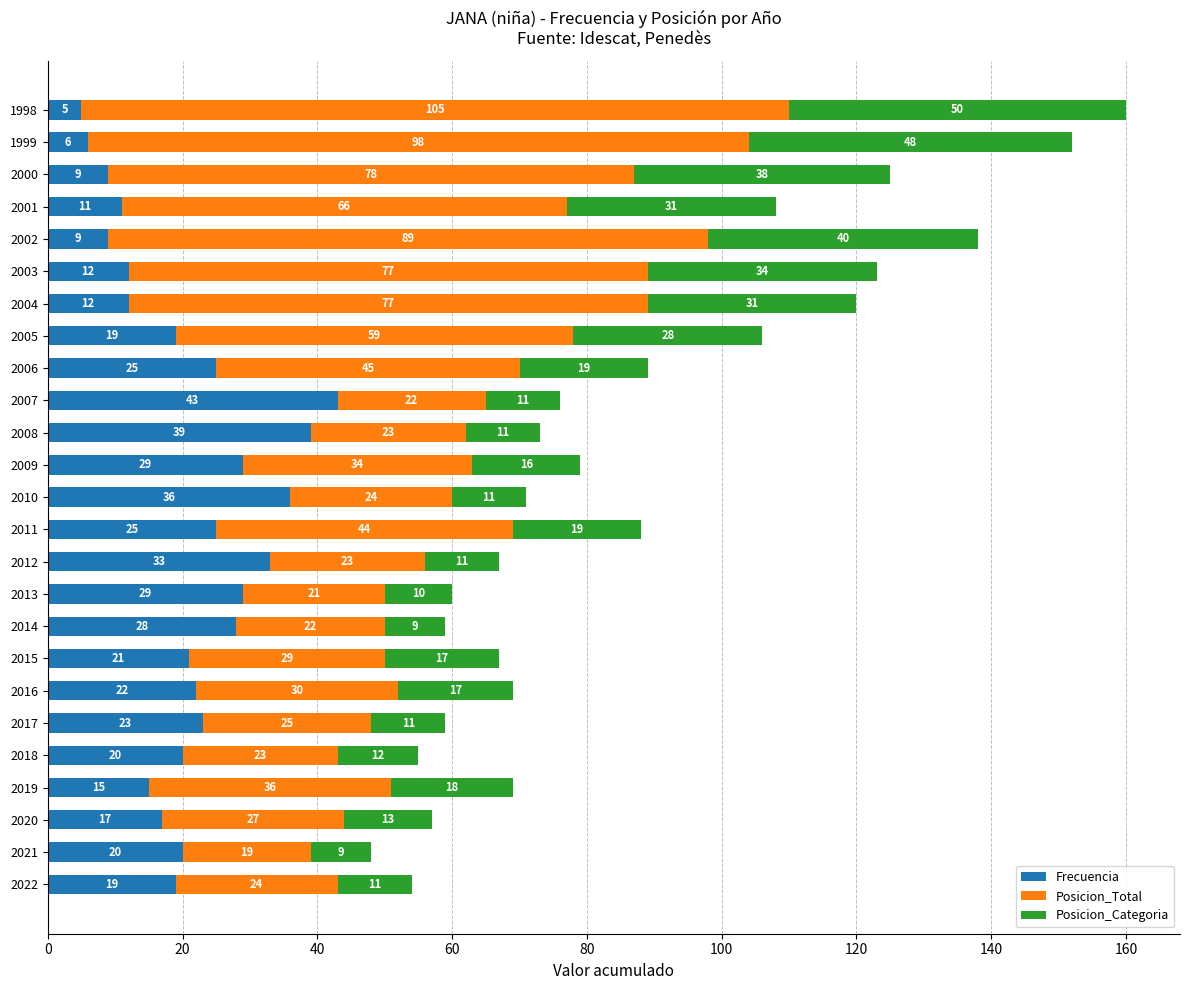

What are all the series names shown in the legend?

Frecuencia, Posicion_Total, Posicion_Categoria